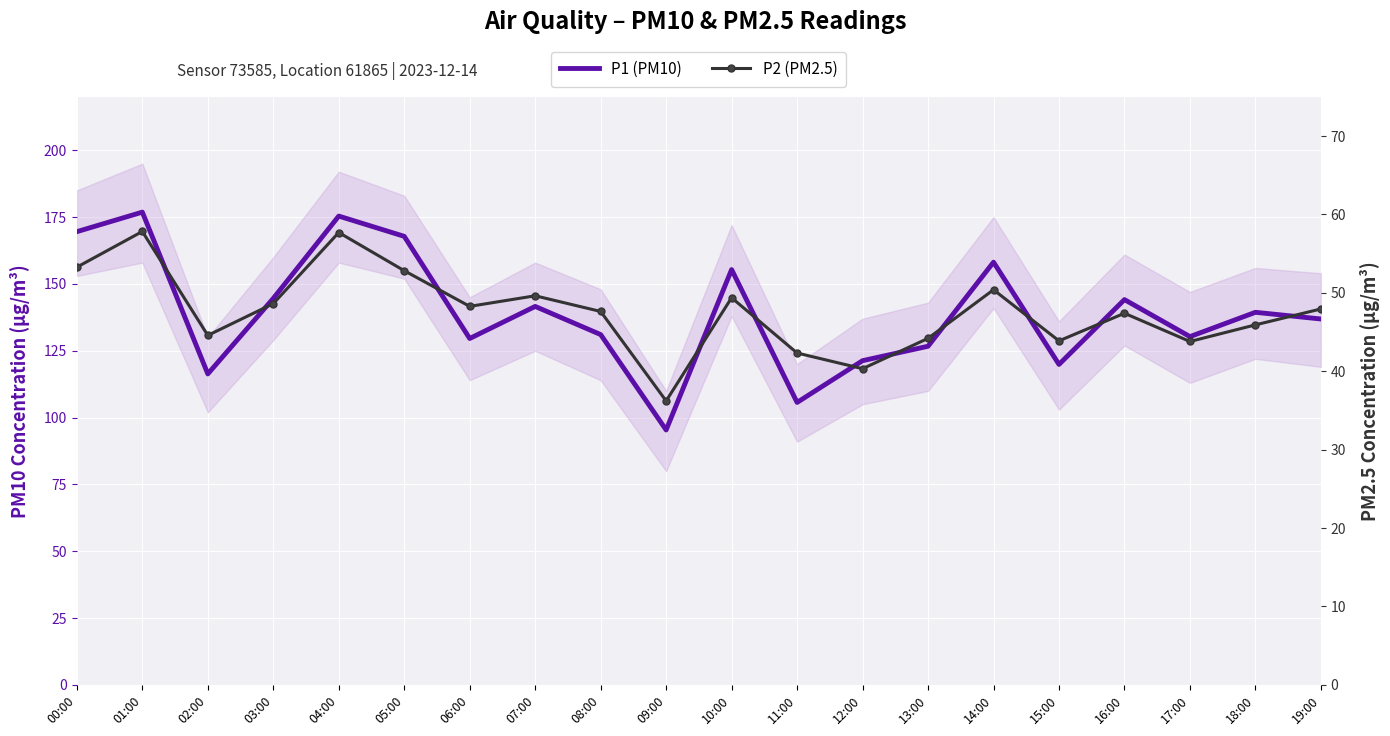

Reading left to right, transcribe all the data shown in this chart.

P1 (PM10): 169.6	176.9	116.3	144.6	175.4	167.8	129.6	141.6	131.1	95.4	155.4	105.7	121.3	126.7	158.2	119.9	144.2	130.3	139.4	136.9
P2 (PM2.5): 53.3	57.8	44.6	48.6	57.7	52.8	48.3	49.6	47.6	36.2	49.4	42.3	40.3	44.2	50.4	43.9	47.4	43.8	45.9	48.0